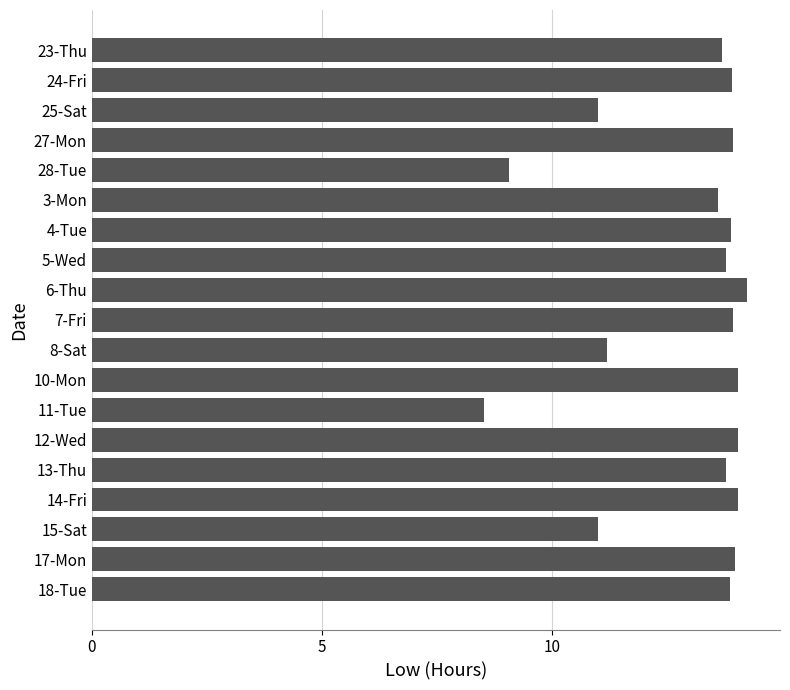

What is the sum of all values?

245.6